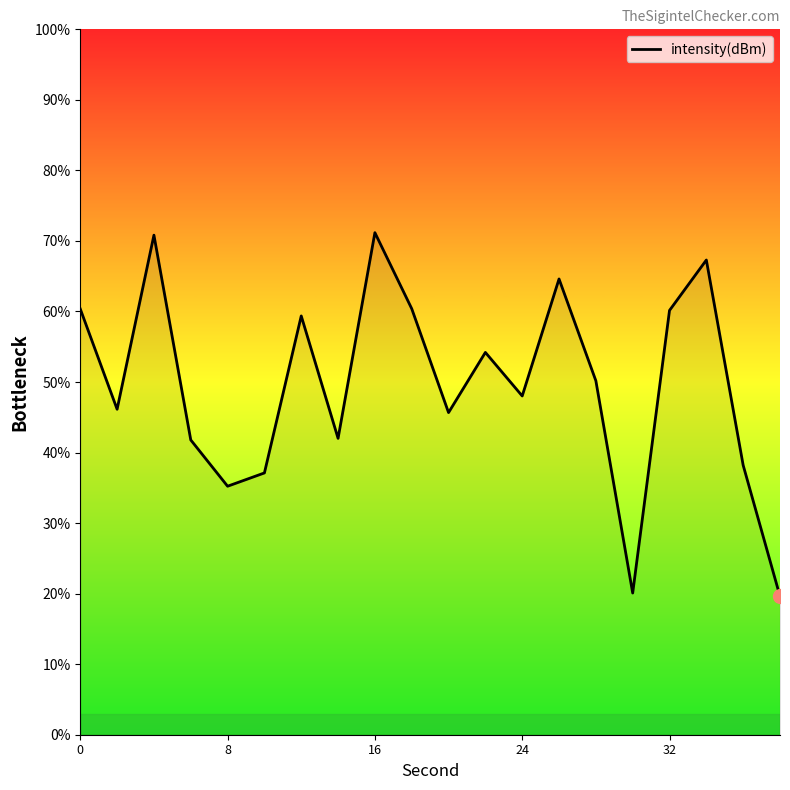

True or false: the data has more than 0 interior local peaks.

True